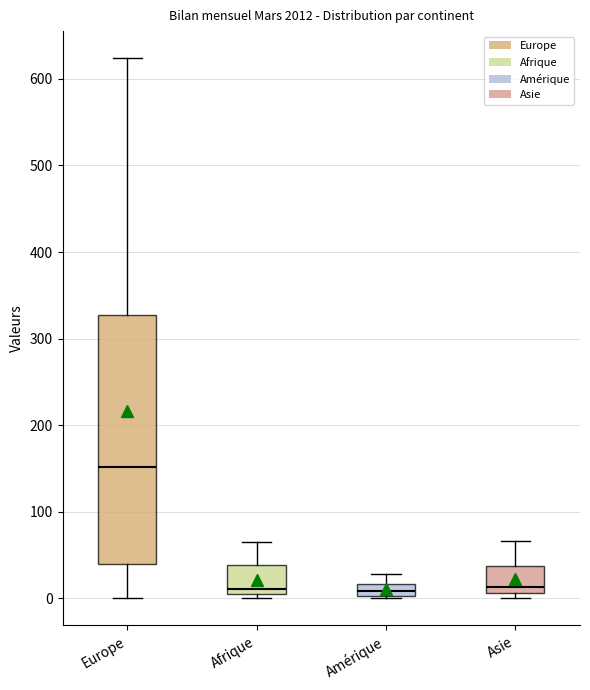

Which box is the tallest, from its lower edge to its upper edge?

Europe